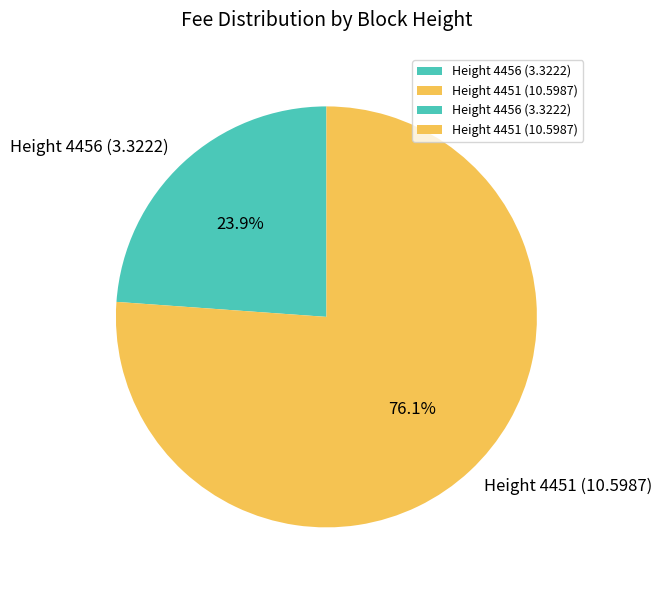

Combined, do Height 4456 (3.3222) and Height 4451 (10.5987) account for over 50%?

Yes